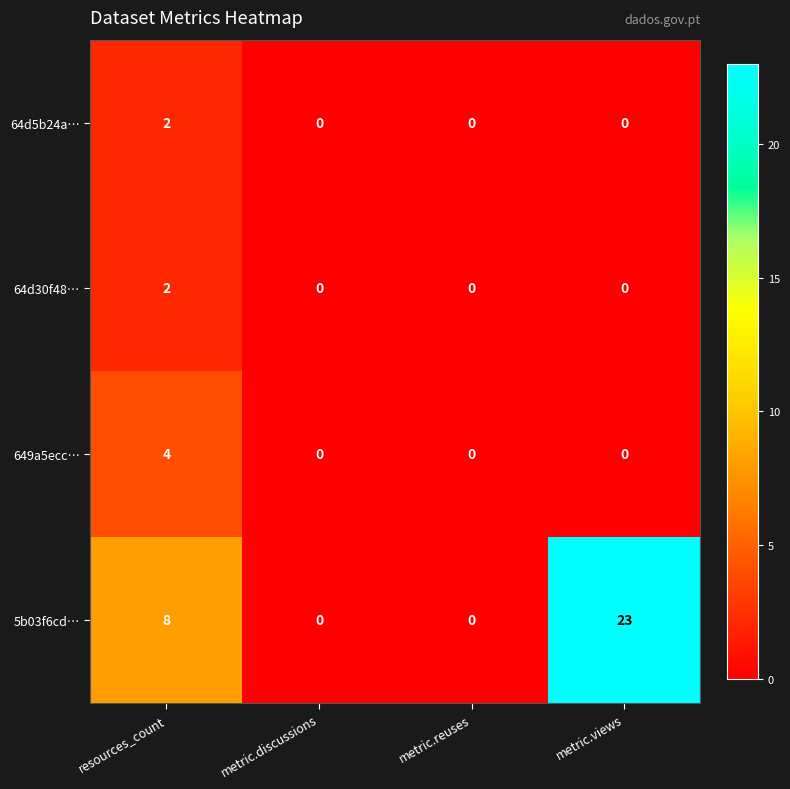

What is the difference between the 5b03f6cd… values at metric.reuses and metric.views?

23